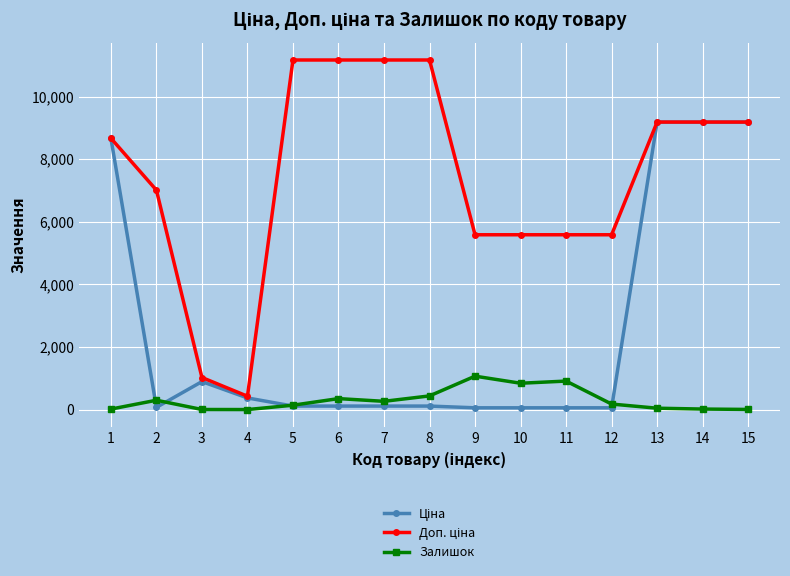

What is the total value across all series at 4?

797.3